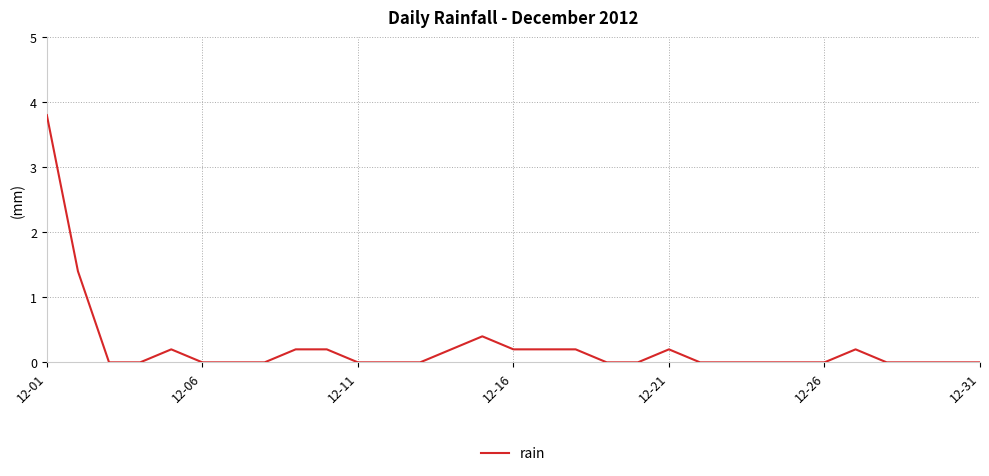

How many lines are shown in the chart?

1